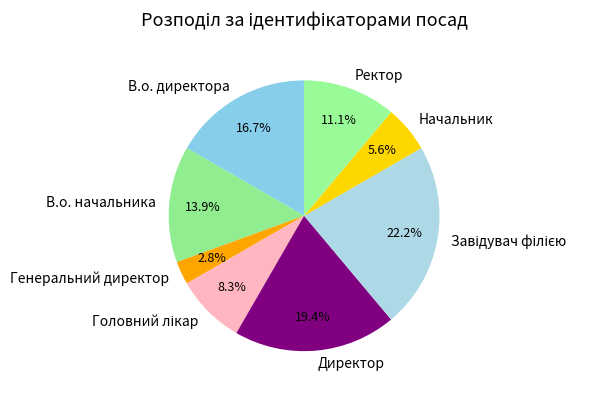

Is there any slice that represents more than half of the pie?

No